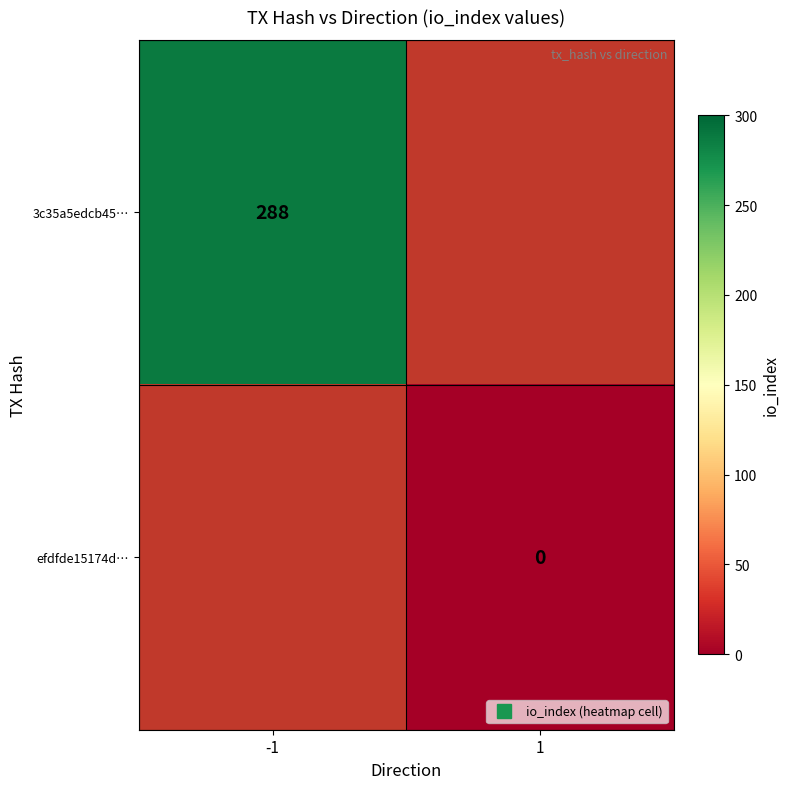

What value does the 3c35a5edcb45… series have at -1?

288.0